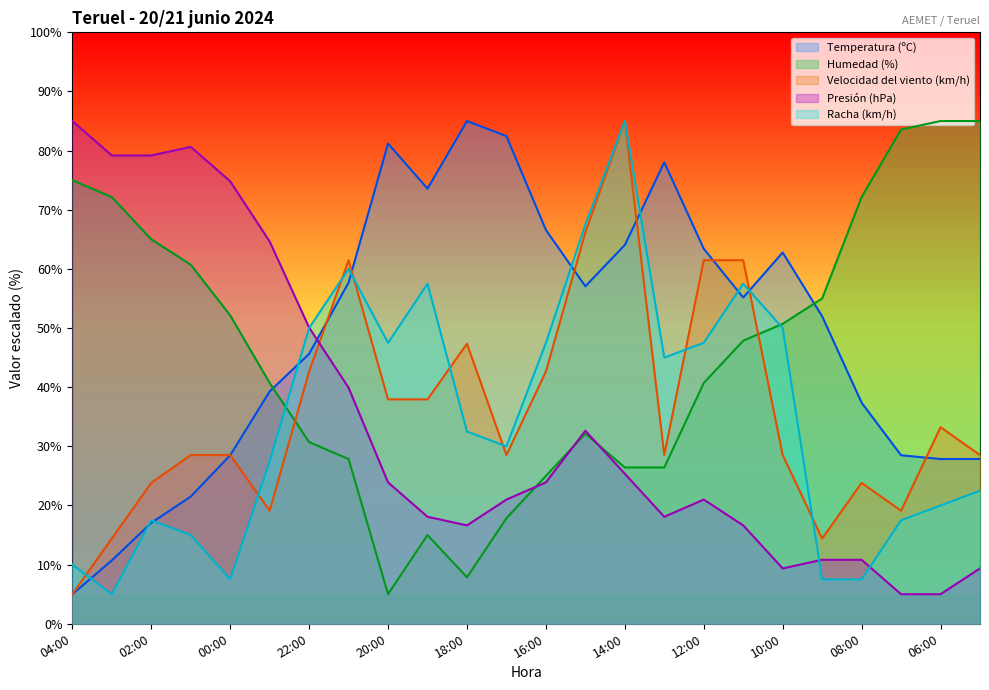

How many data points in Temperatura (ºC) are less than 55?

12